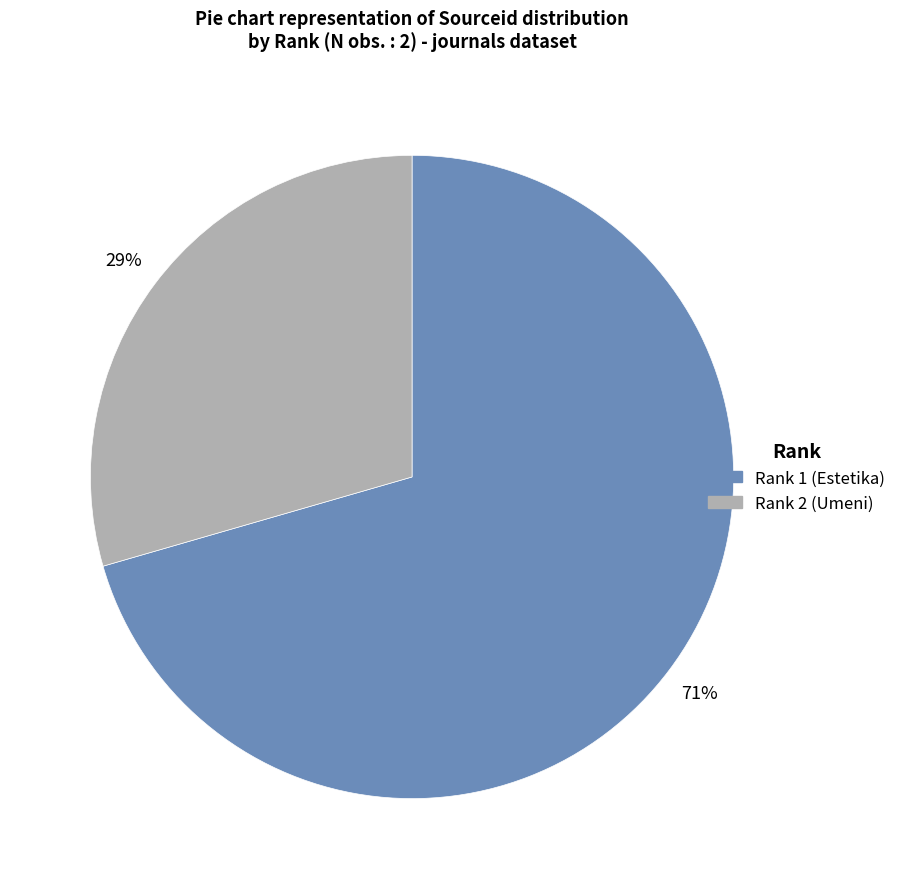

Does any single category account for the majority?

Yes